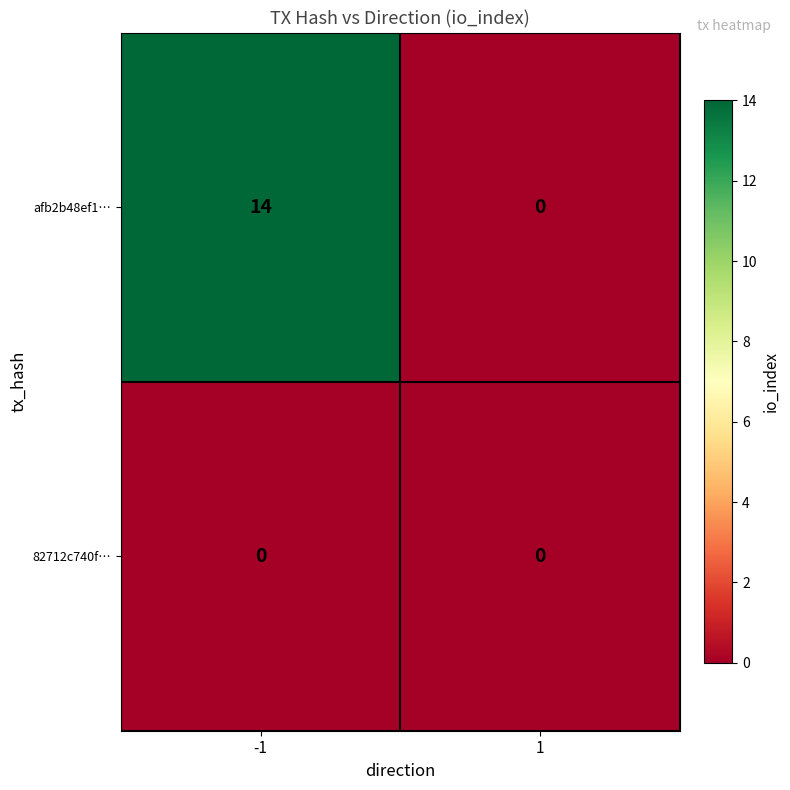

The afb2b48ef1… series shows 14 at -1. True or false?

True